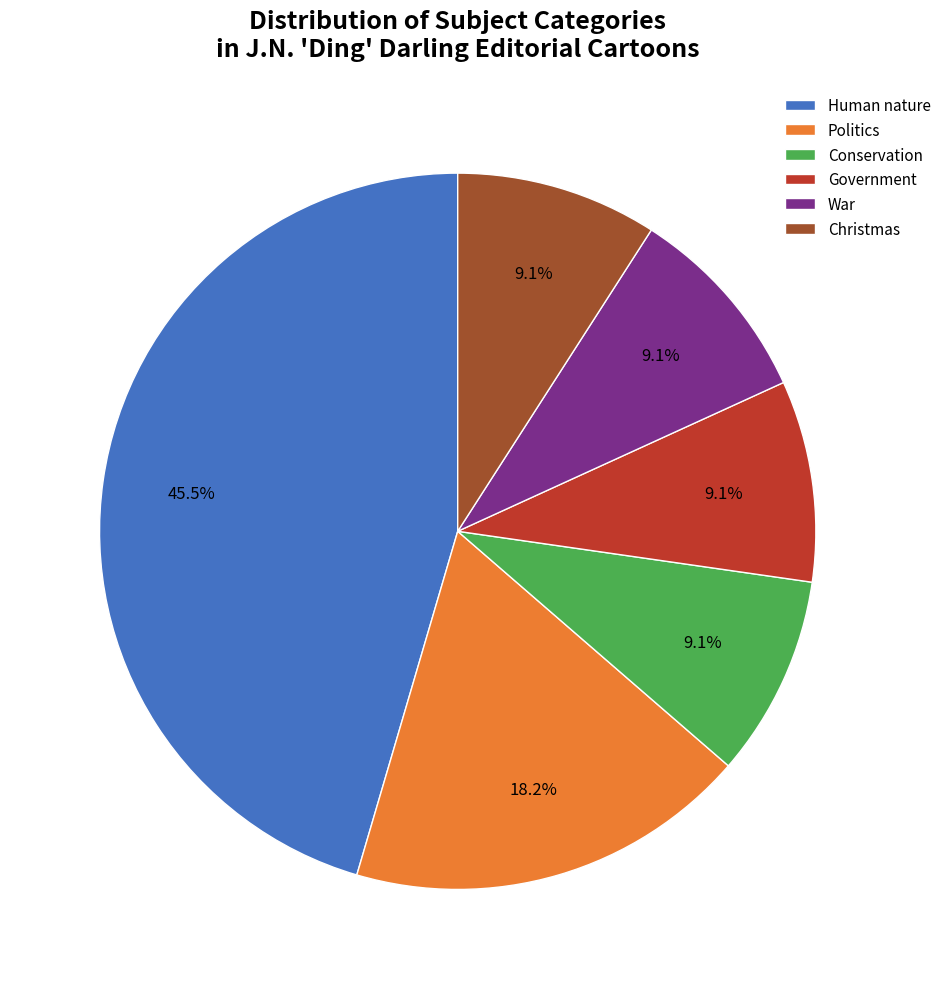

To the nearest percent, what is the combined percentage of Government and Christmas?

18%